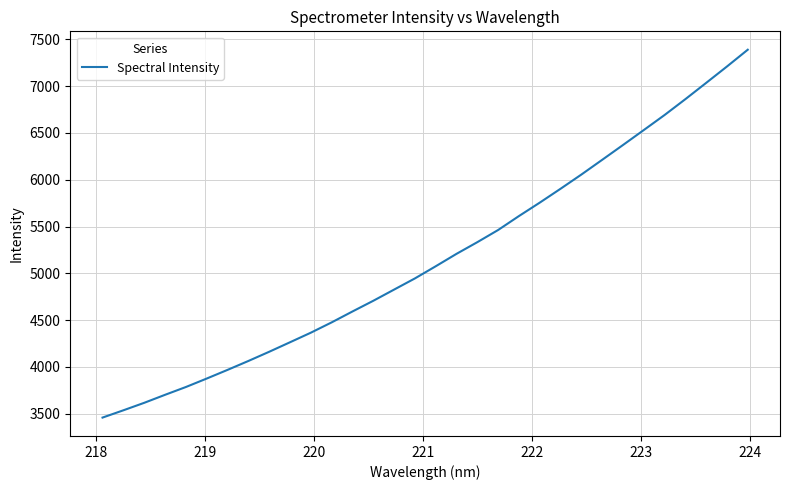

What is the smallest value displayed?

3459.0